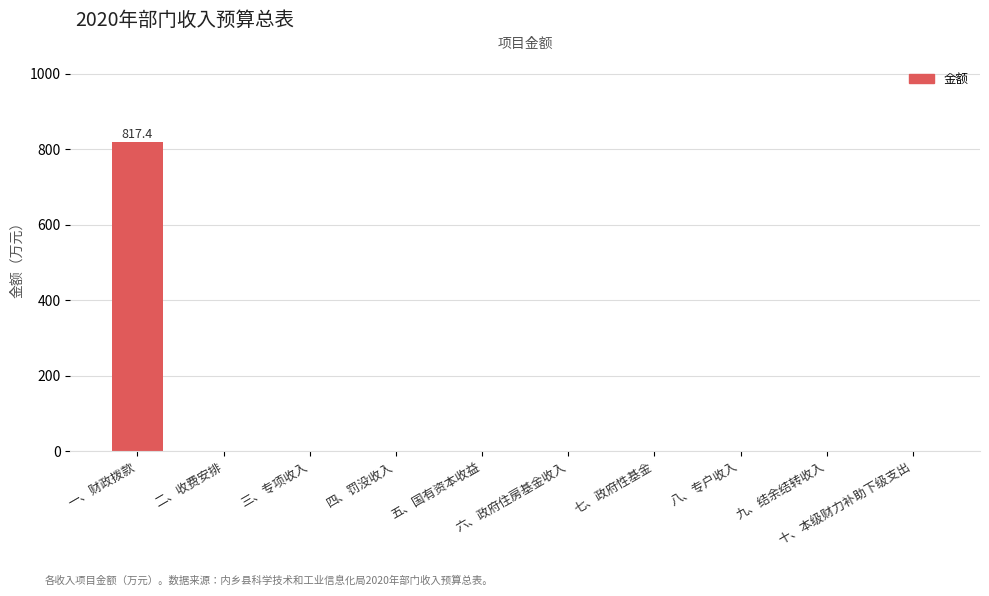

What is the maximum value shown in the chart?

817.4